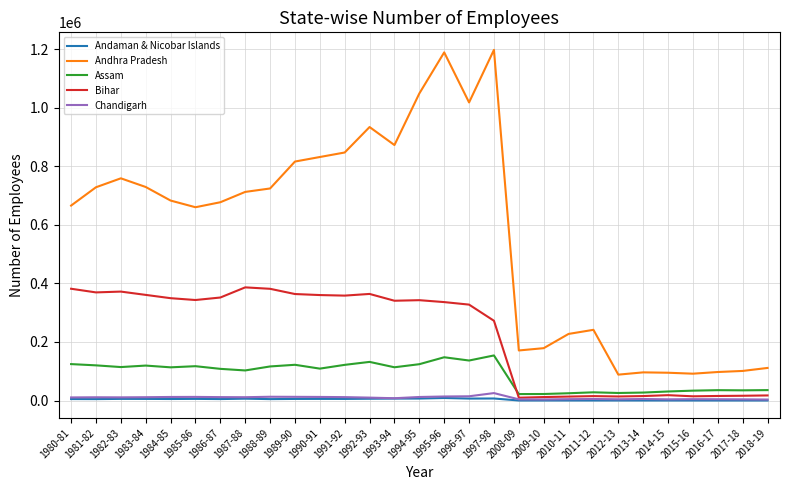

What are all the series names shown in the legend?

Andaman & Nicobar Islands, Andhra Pradesh, Assam, Bihar, Chandigarh